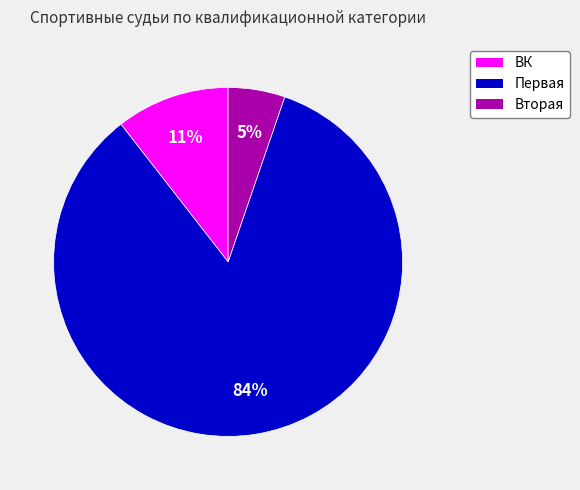

The ВК slice represents 4% of the pie. True or false?

False